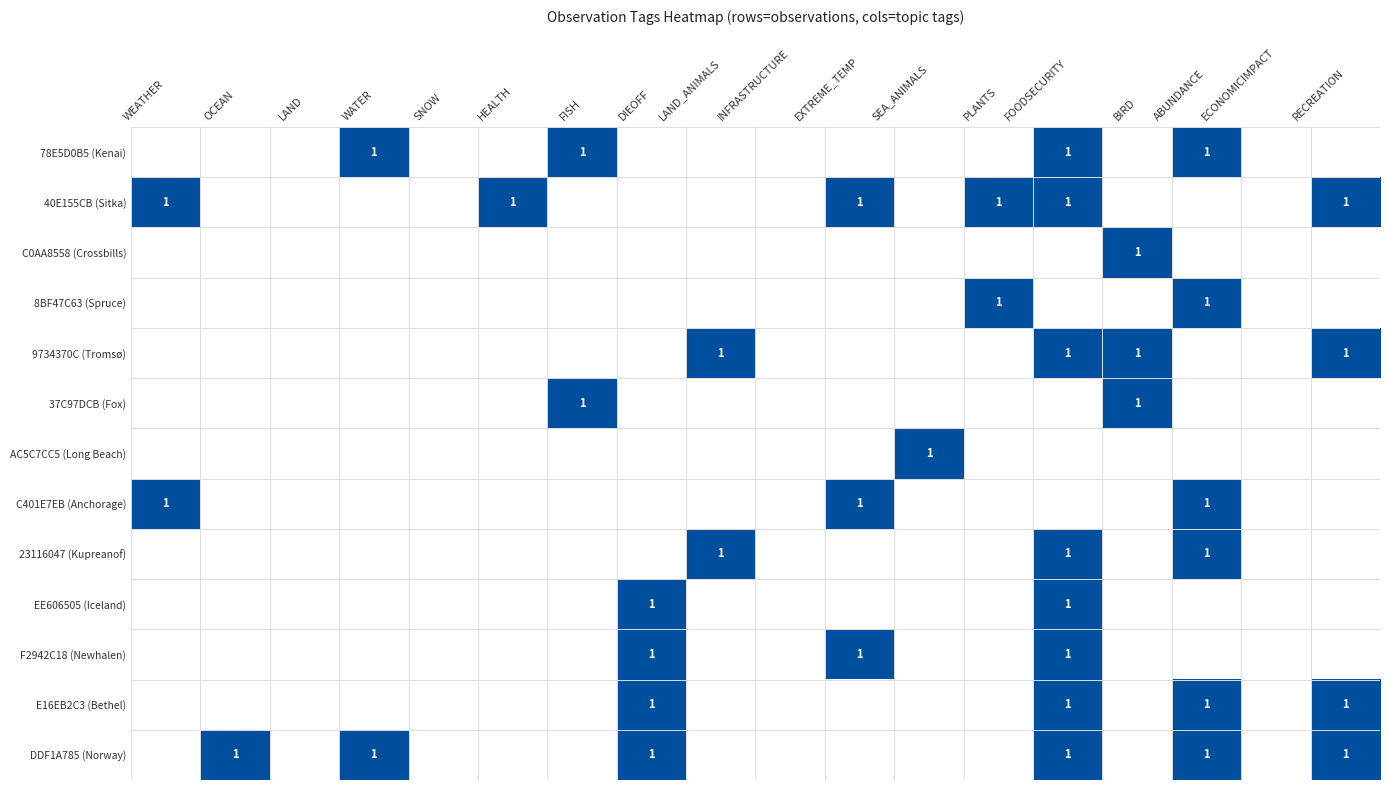

List the series in order of their peak value, lowest first.

78E5D0B5 (Kenai), 40E155CB (Sitka), C0AA8558 (Crossbills), 8BF47C63 (Spruce), 9734370C (Tromsø), 37C97DCB (Fox), AC5C7CC5 (Long Beach), C401E7EB (Anchorage), 23116047 (Kupreanof), EE606505 (Iceland), F2942C18 (Newhalen), E16EB2C3 (Bethel), DDF1A785 (Norway)